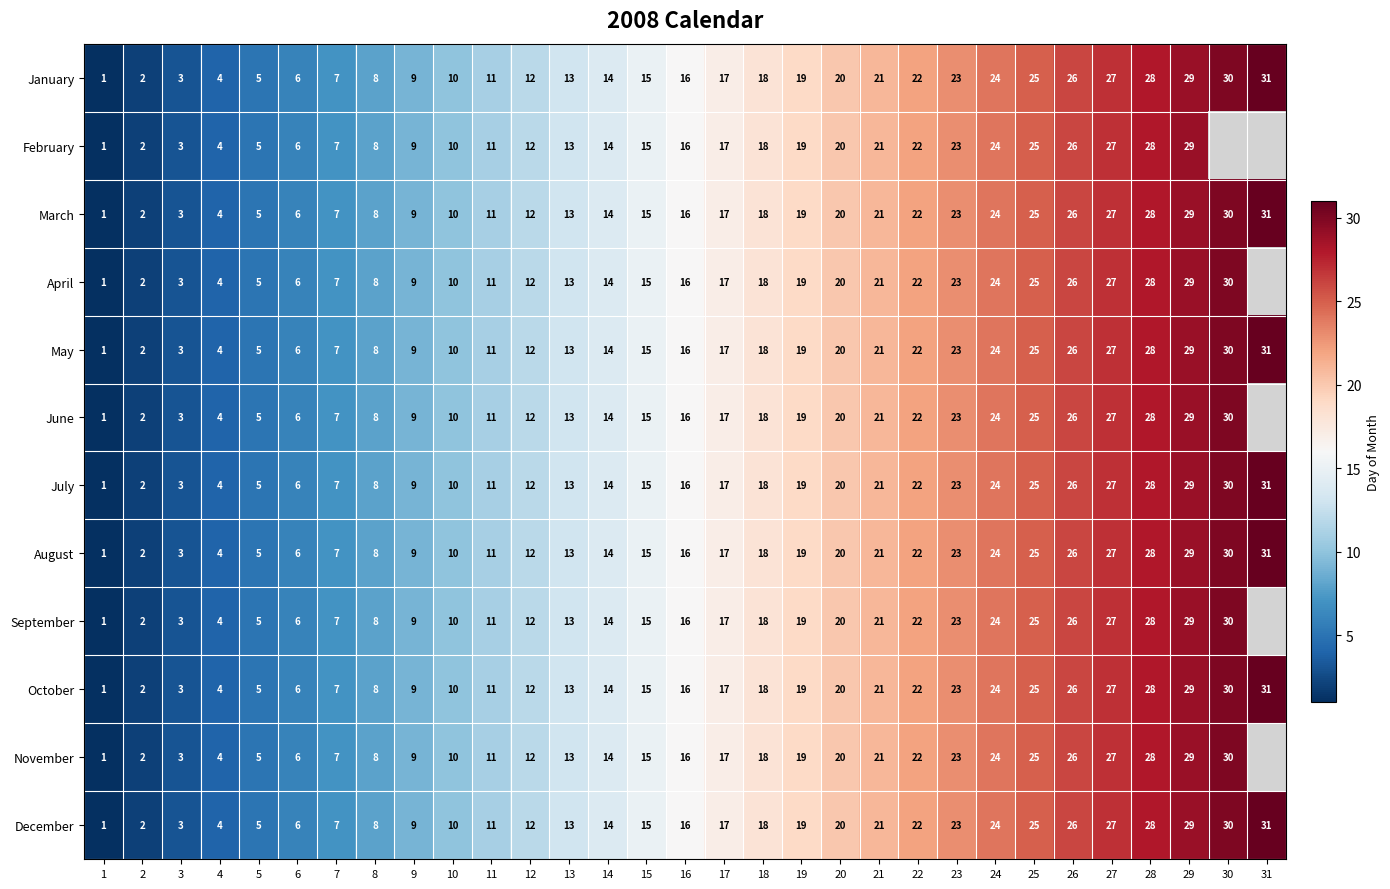

What is the difference between the maximum and minimum values in the May series?

30